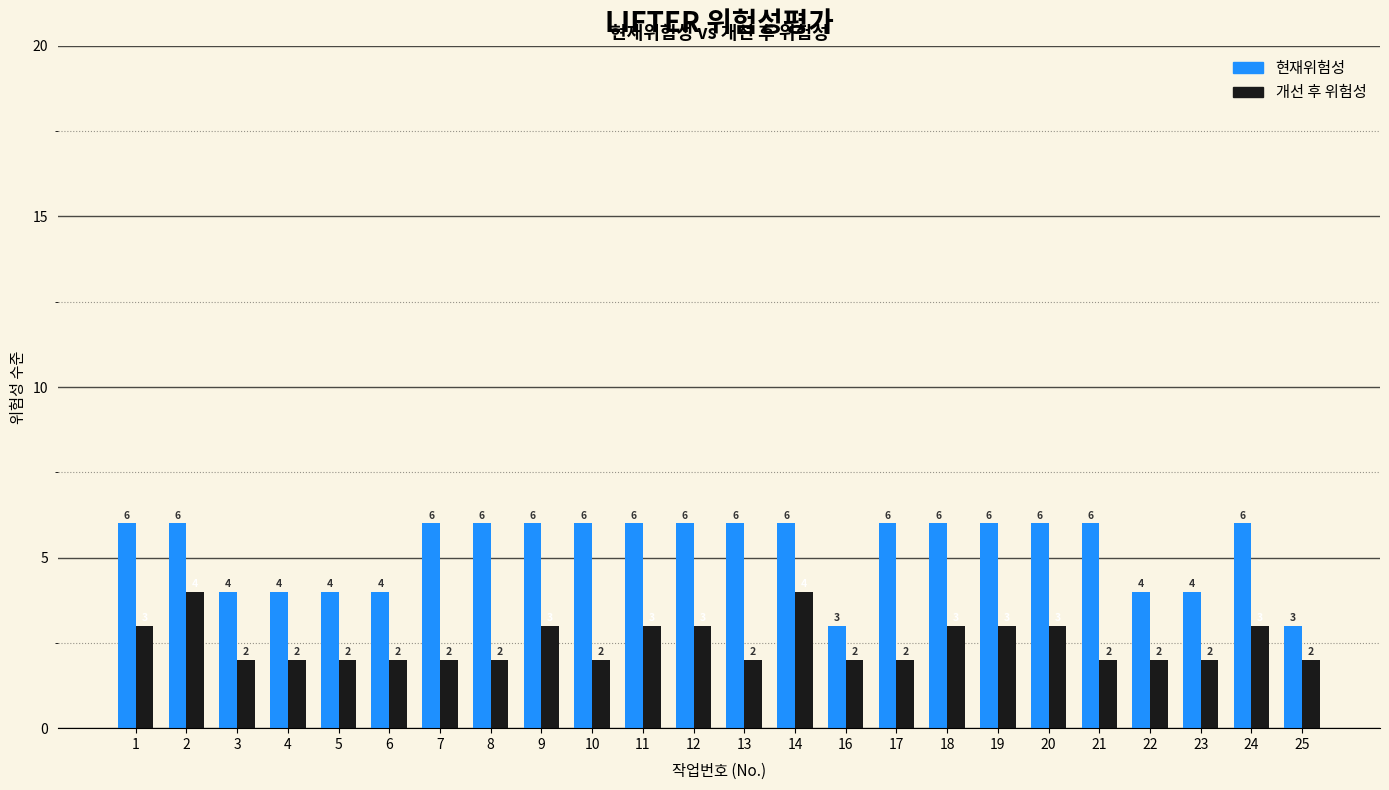

List the series in order of their peak value, highest first.

현재위험성, 개선 후 위험성